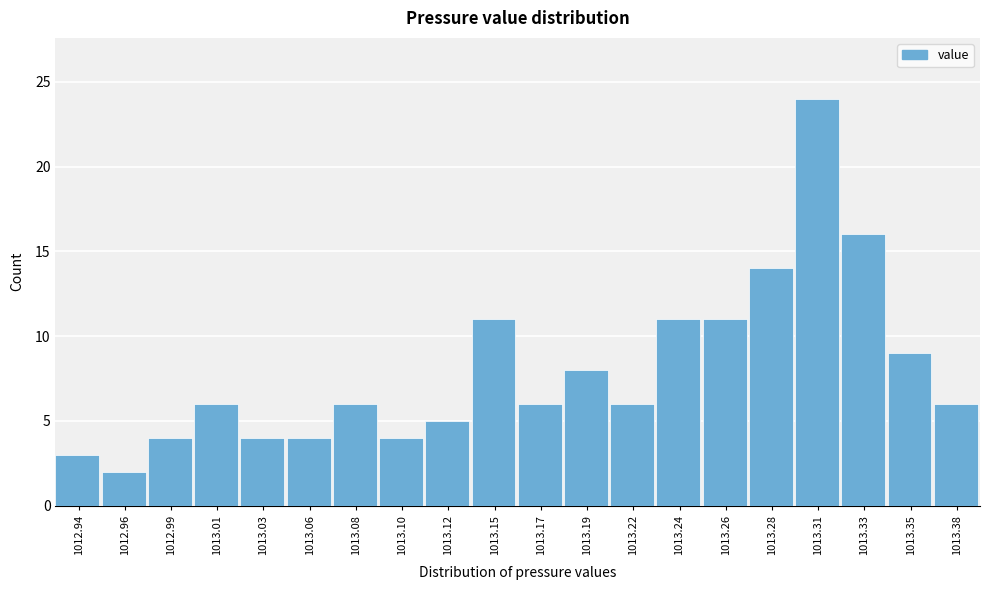

Reading left to right, list all the values displayed in this chart.

1012.94=3	1012.96=2	1012.99=4	1013.01=6	1013.03=4	1013.06=4	1013.08=6	1013.10=4	1013.12=5	1013.15=11	1013.17=6	1013.19=8	1013.22=6	1013.24=11	1013.26=11	1013.28=14	1013.31=24	1013.33=16	1013.35=9	1013.38=6